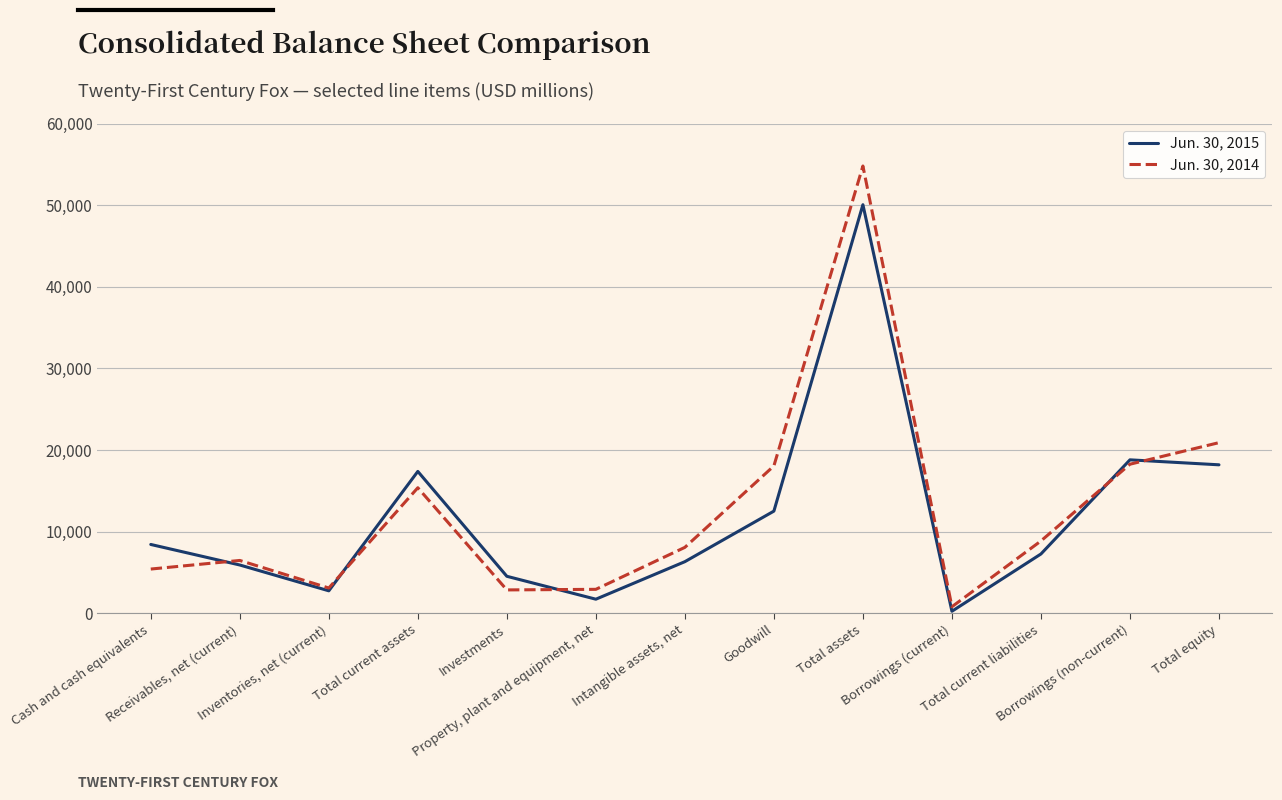

What is the approximate value of Jun. 30, 2015 at Borrowings (current), to the nearest 10?

240